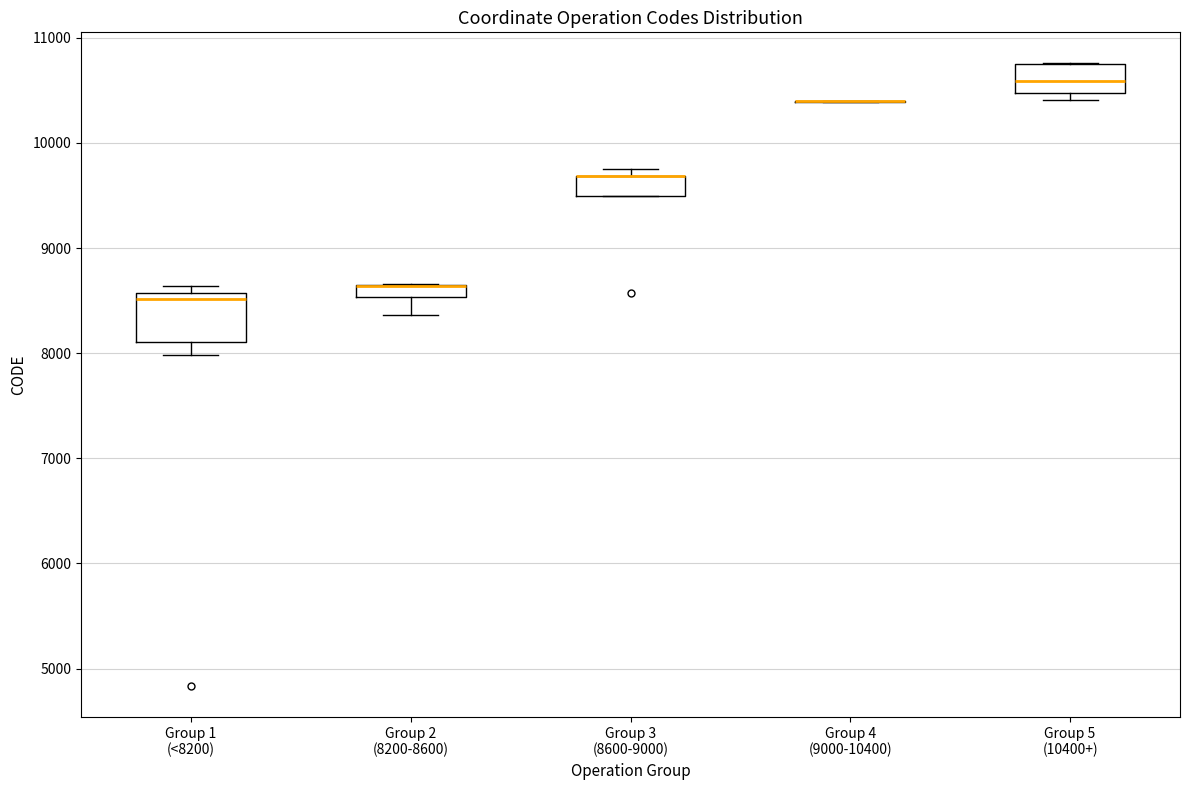

Which box is the tallest, from its lower edge to its upper edge?

Group 1 (<8200)